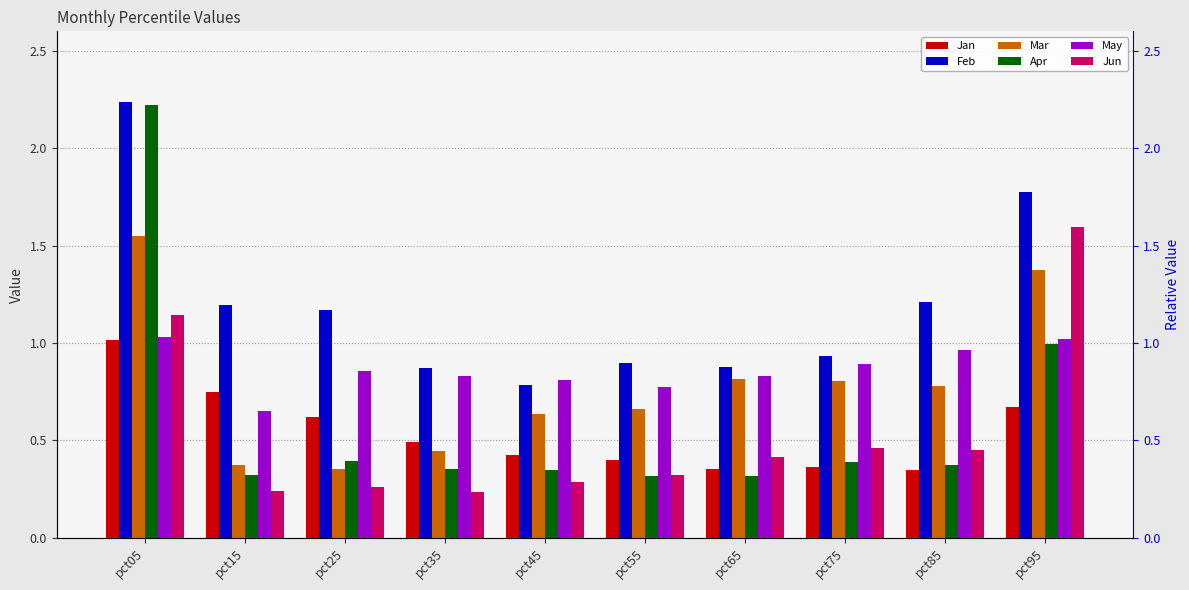

Reading left to right, extract all data points from this chart.

Jan: pct05=1.0	pct15=0.7	pct25=0.6	pct35=0.5	pct45=0.4	pct55=0.4	pct65=0.4	pct75=0.4	pct85=0.3	pct95=0.7
Feb: pct05=2.2	pct15=1.2	pct25=1.2	pct35=0.9	pct45=0.8	pct55=0.9	pct65=0.9	pct75=0.9	pct85=1.2	pct95=1.8
Mar: pct05=1.6	pct15=0.4	pct25=0.4	pct35=0.4	pct45=0.6	pct55=0.7	pct65=0.8	pct75=0.8	pct85=0.8	pct95=1.4
Apr: pct05=2.2	pct15=0.3	pct25=0.4	pct35=0.4	pct45=0.3	pct55=0.3	pct65=0.3	pct75=0.4	pct85=0.4	pct95=1.0
May: pct05=1.0	pct15=0.6	pct25=0.9	pct35=0.8	pct45=0.8	pct55=0.8	pct65=0.8	pct75=0.9	pct85=1.0	pct95=1.0
Jun: pct05=1.1	pct15=0.2	pct25=0.3	pct35=0.2	pct45=0.3	pct55=0.3	pct65=0.4	pct75=0.5	pct85=0.4	pct95=1.6